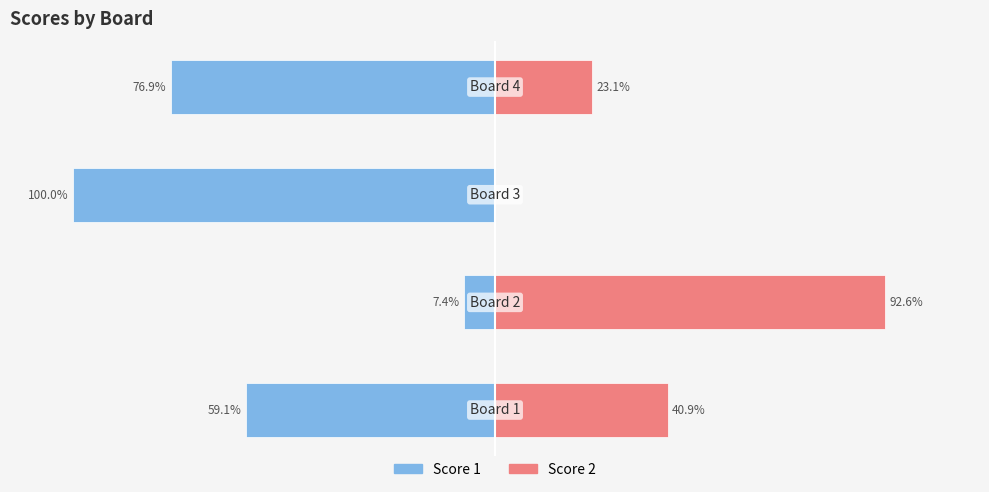

Which series changed the most between −100 and −50?

Score 1